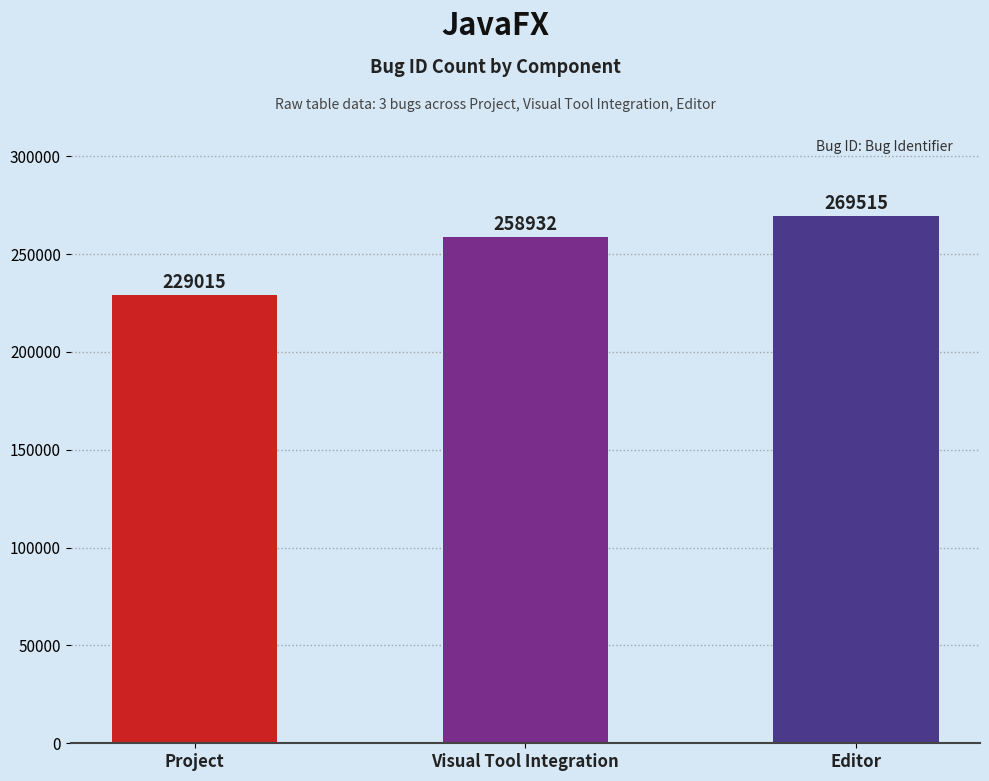

The value at Editor is 462717. True or false?

False